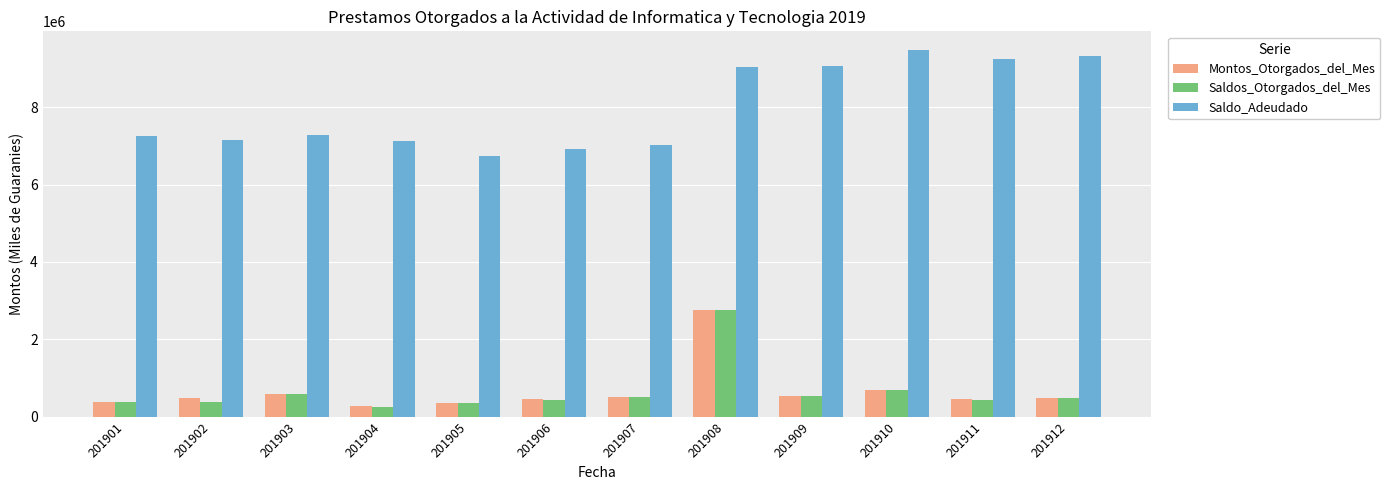

Are the bars grouped side by side (vs. stacked)?

Yes